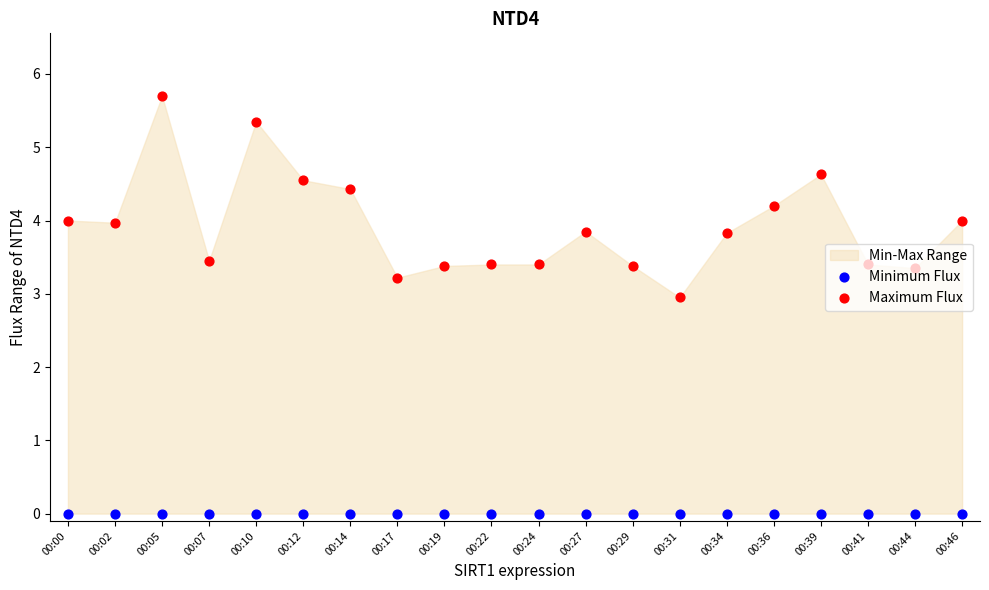

At which category is the sum across all series the highest?

00:05